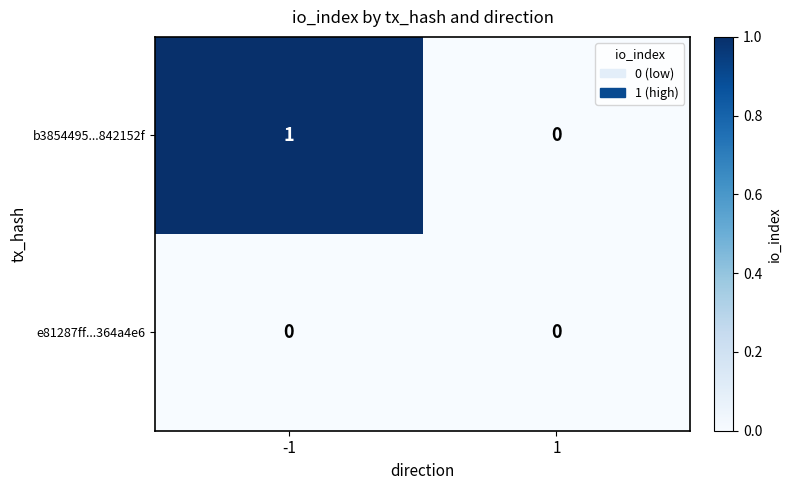

Which series has the largest total across all categories?

b3854495...842152f